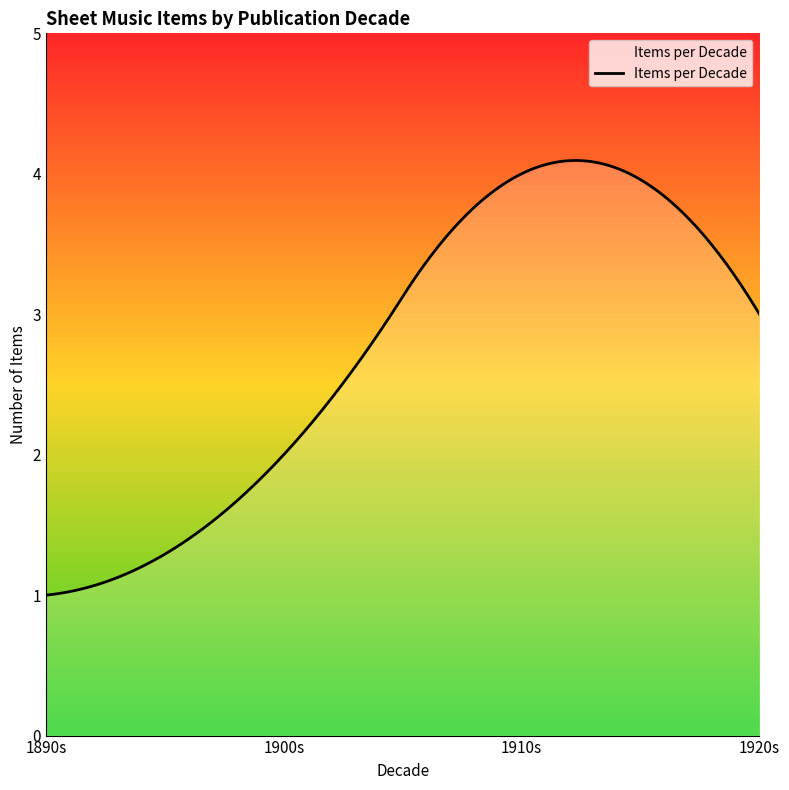

Count the number of categories in the chart.

300